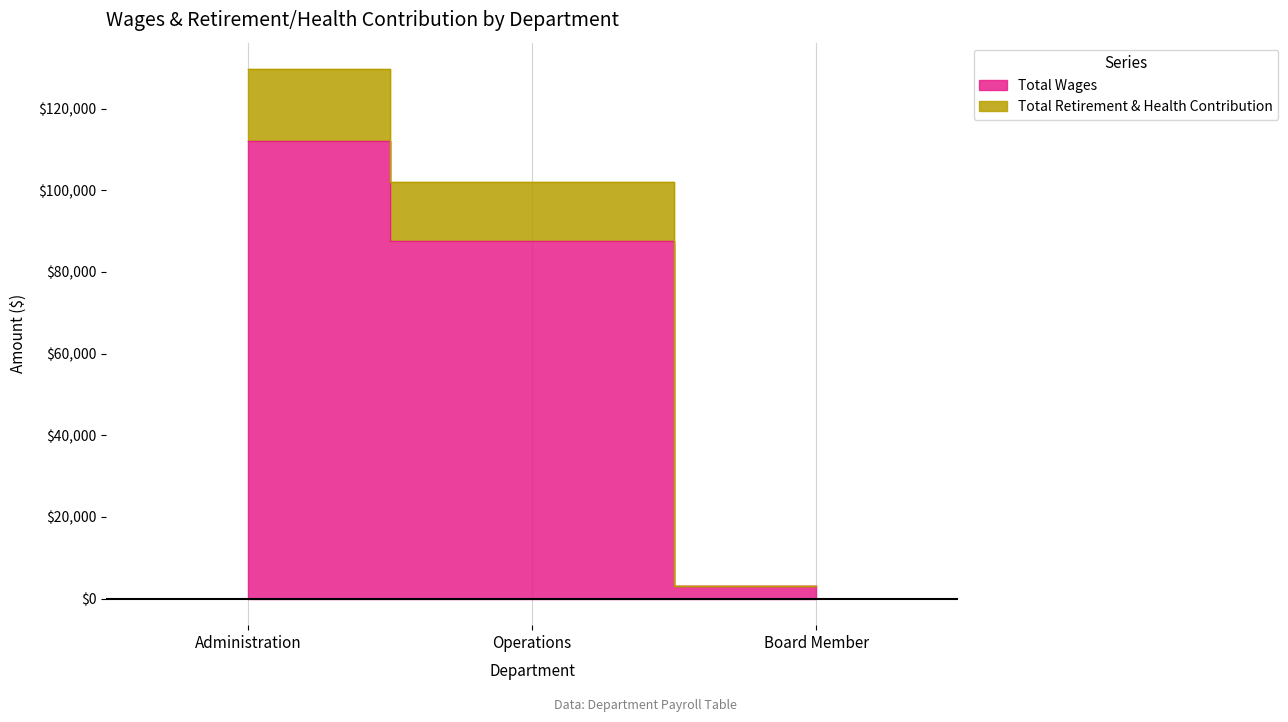

Which has a higher value, Operations or Board Member?

Operations